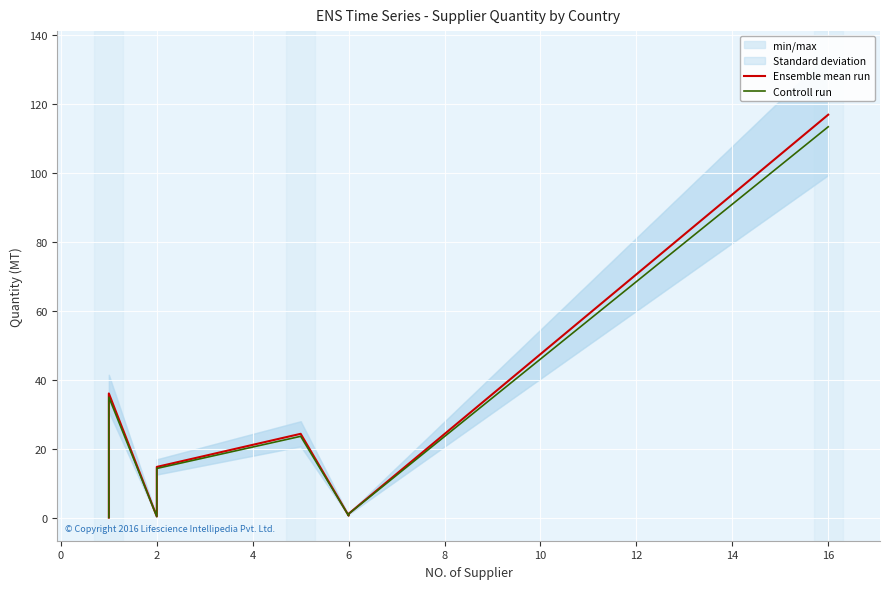

What is the difference between the Controll run values at 0 and 11?

0.5